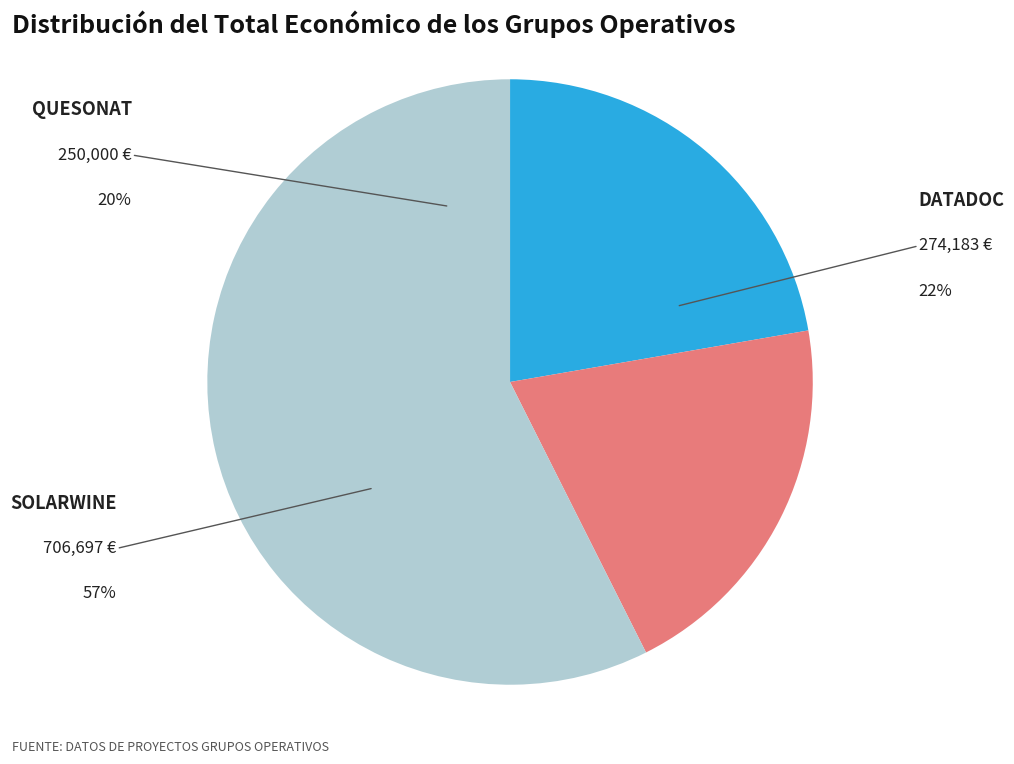

Is there a majority slice in this chart?

Yes